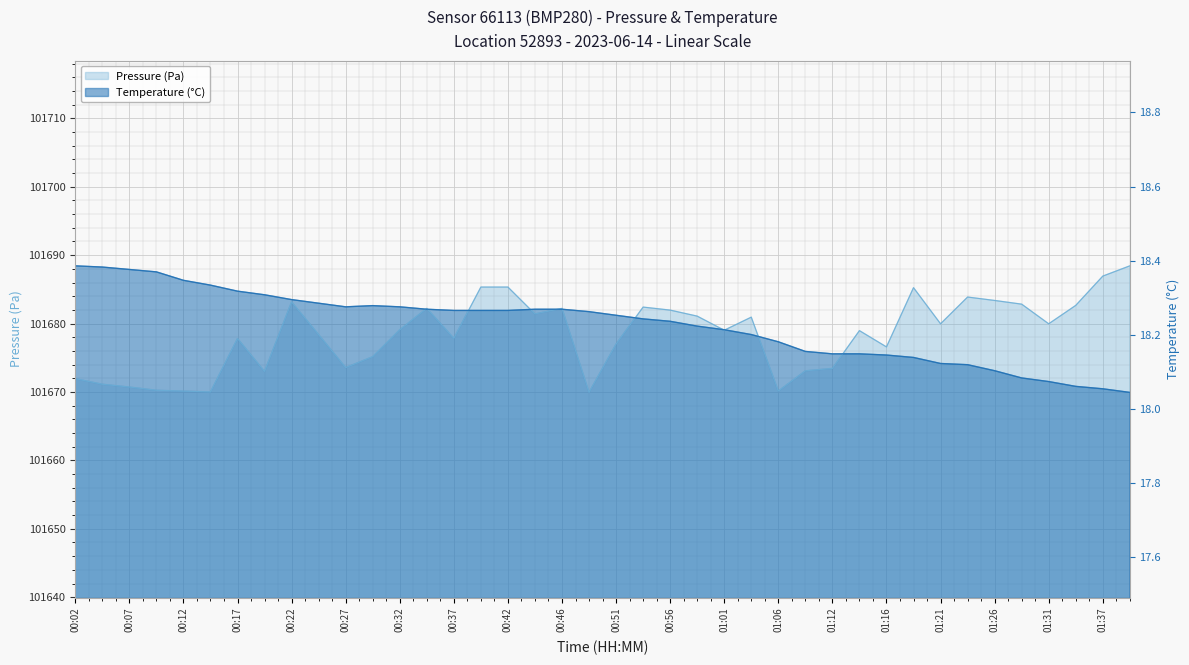

The value of Pressure (Pa) at 00:54 is 101682.4. True or false?

True